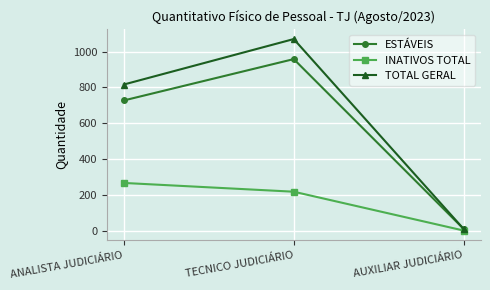

True or false: INATIVOS TOTAL has a value of 217 at TECNICO JUDICIÁRIO.

True